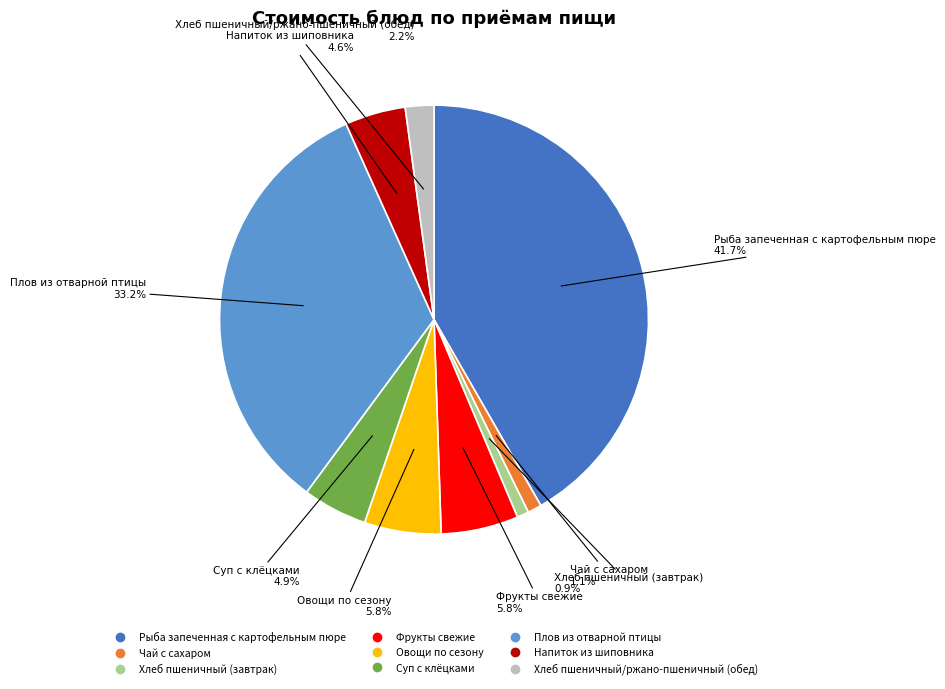

What is the total percentage of Хлеб пшеничный/ржано-пшеничный (обед) and Плов из отварной птицы?

35.3%